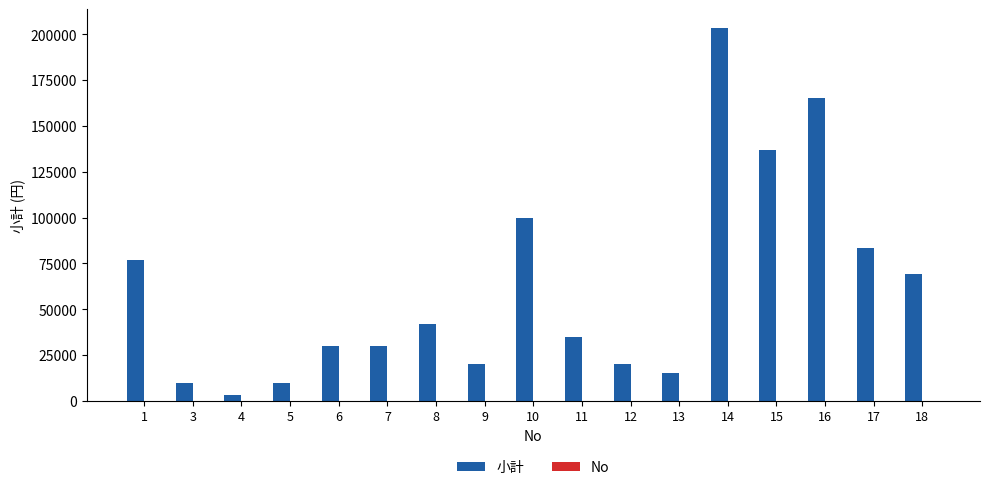

What is the sum of all 小計 values?

1050000